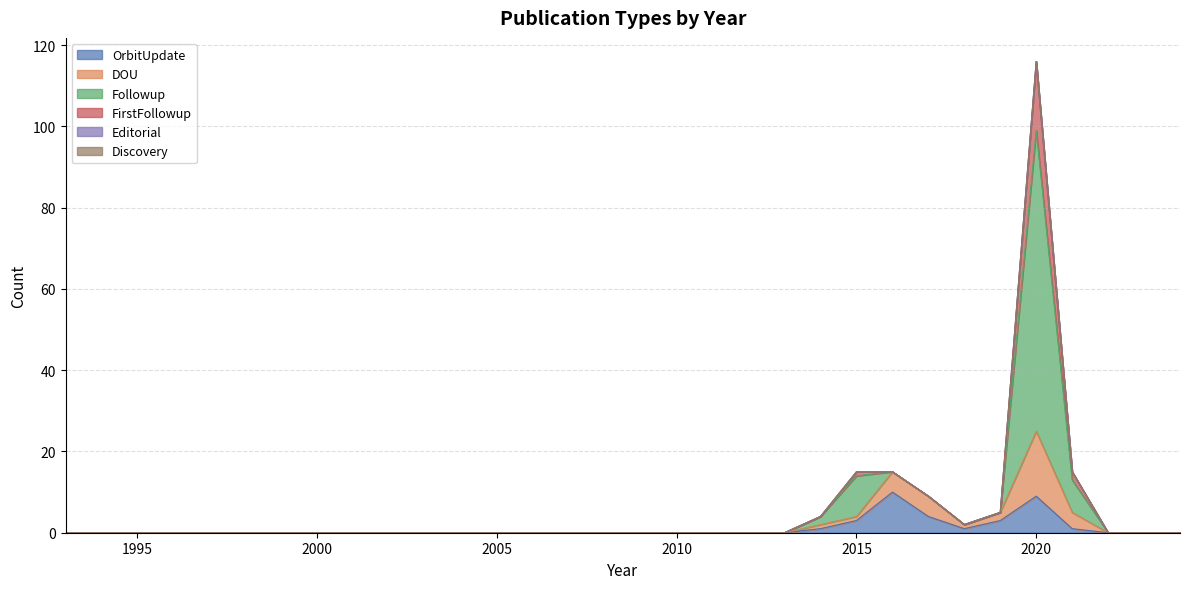

True or false: FirstFollowup and OrbitUpdate cross at least once.

False